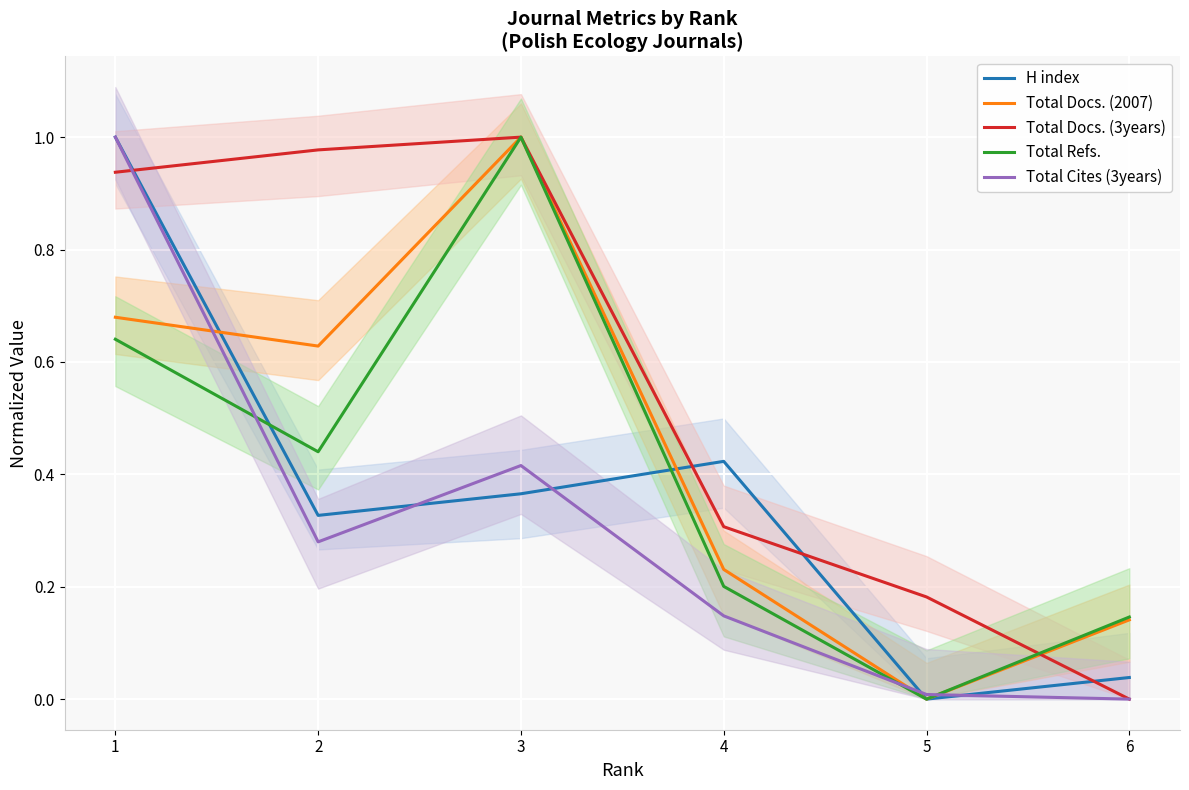

Rank the series by their maximum value, from highest to lowest.

H index, Total Docs. (2007), Total Docs. (3years), Total Refs., Total Cites (3years)